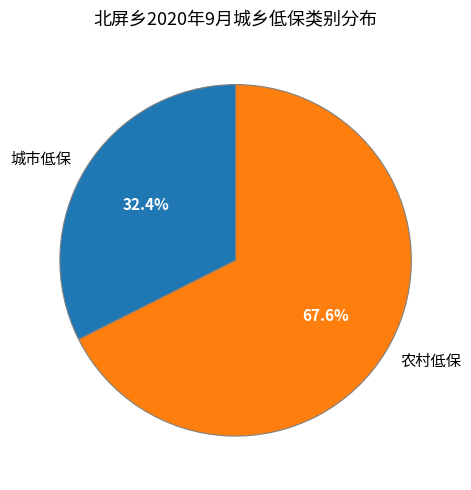

To the nearest percent, what is the difference between the largest and smallest slice percentages?

35%